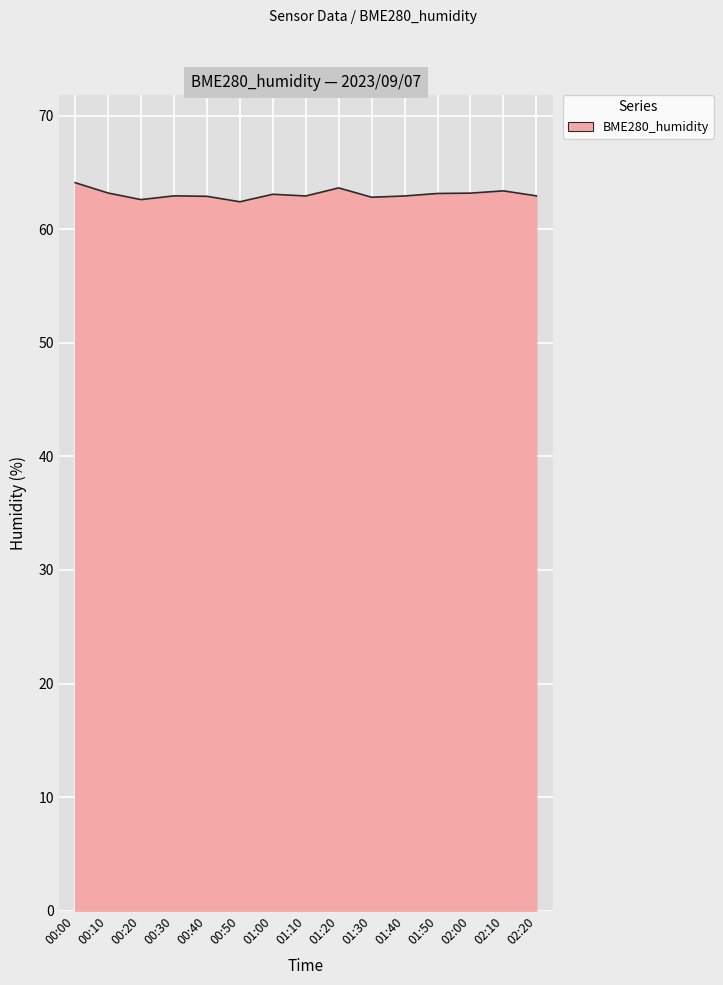

What is the average value?

63.1